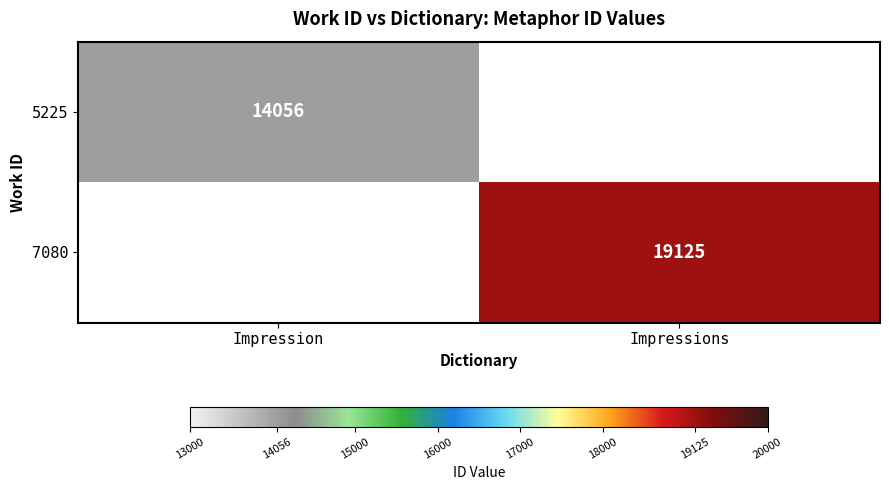

At which category does the chart reach its peak across all series?

Impressions